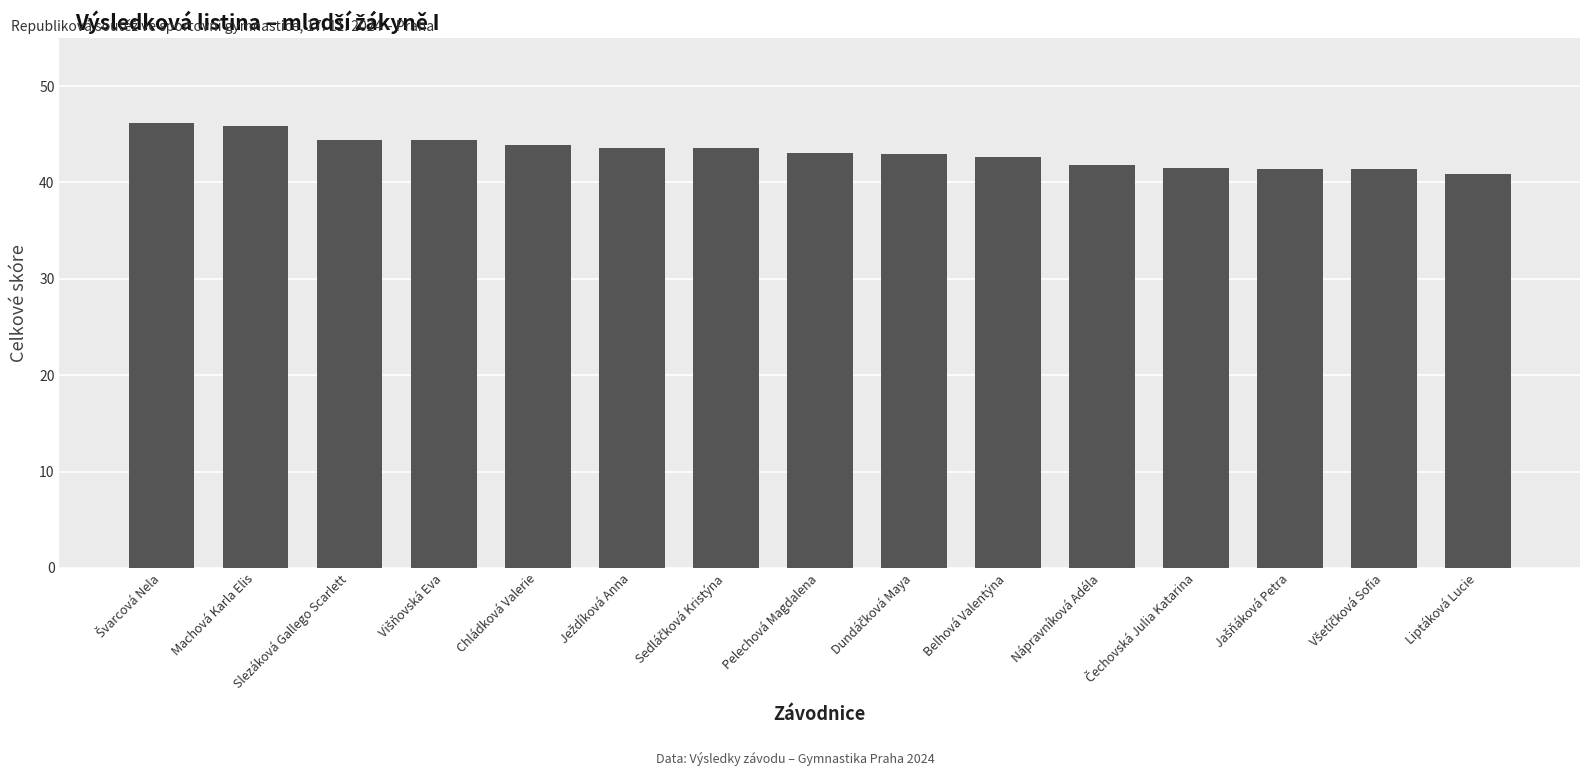

Between Slezáková Gallego Scarlett and Machová Karla Elis, which is larger?

Machová Karla Elis